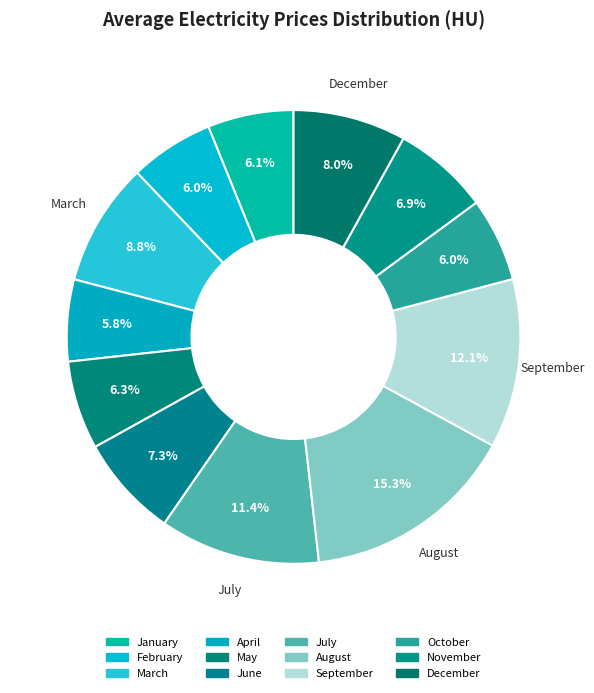

Which slice is the smallest?

April